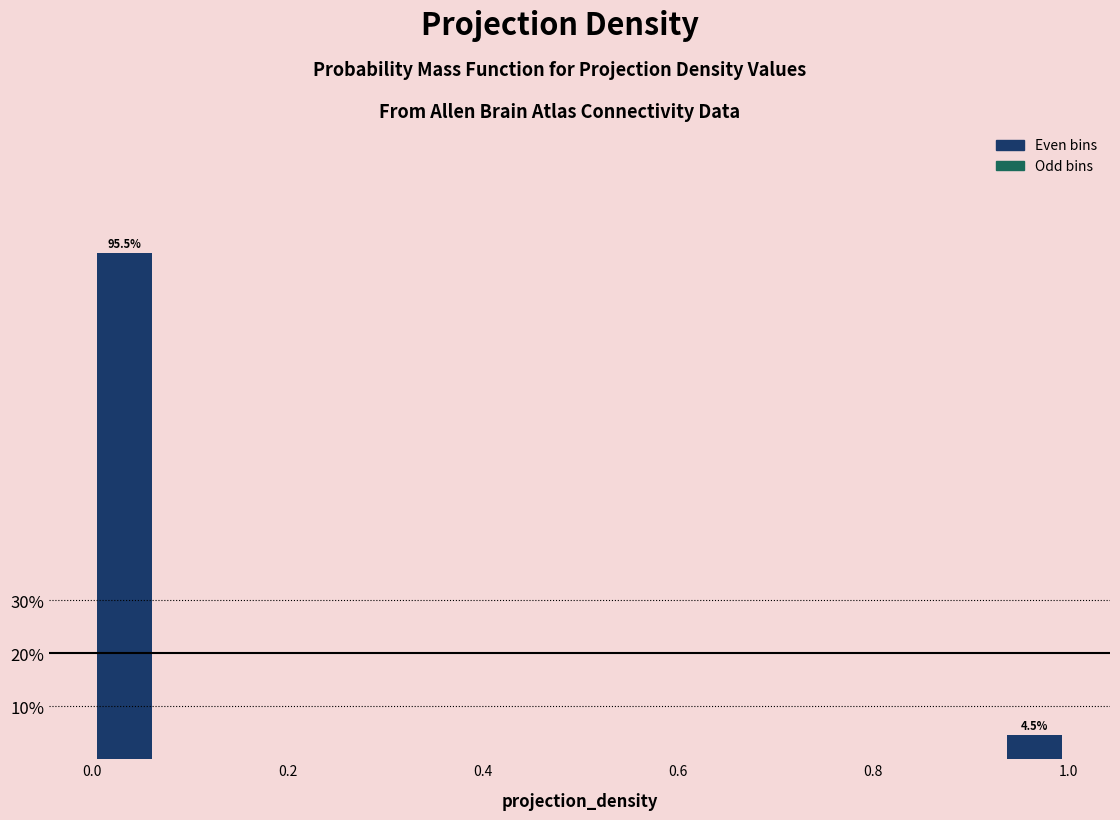

Around what value on the x-axis is the tallest bar? Give the approximate position of its centre, as read against the axis.

0.04